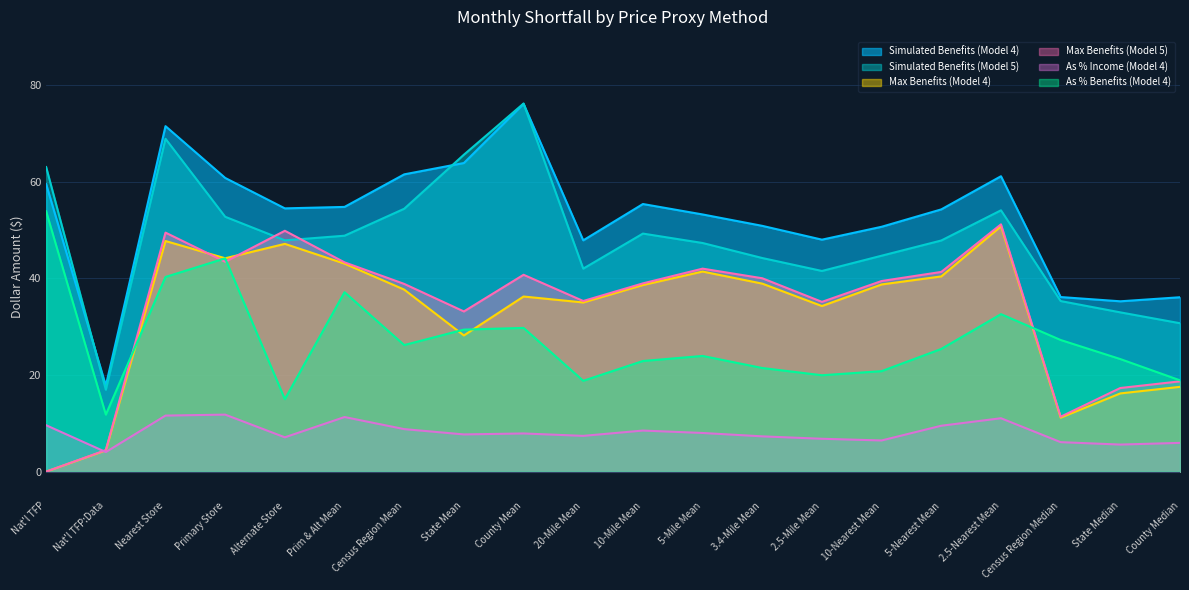

Is it true that As % Income (Model 4) equals 5.6 at State Median?

True